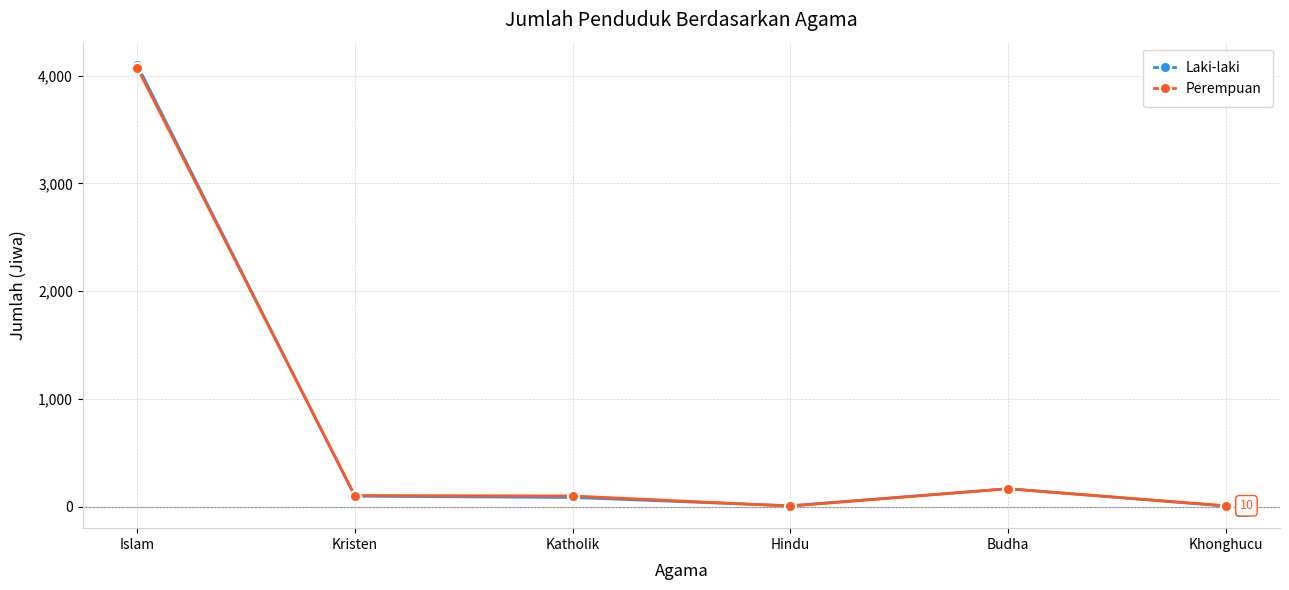

Where does the Perempuan series first go above 105?

Islam